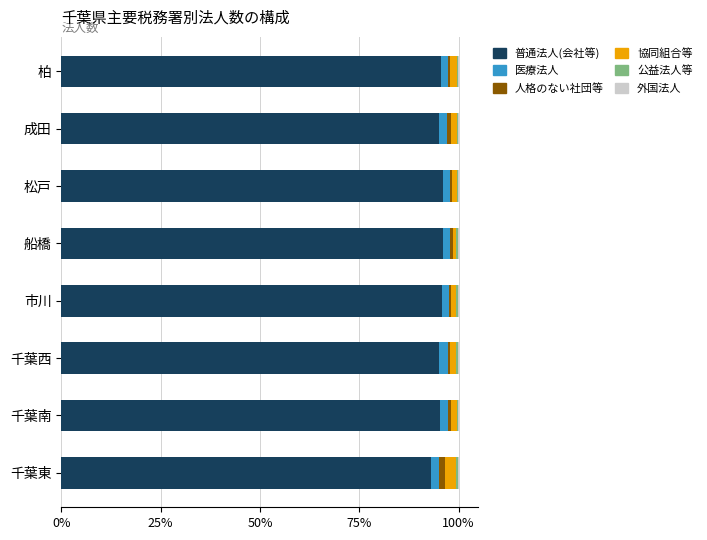

What is the highest value of the 普通法人(会社等) series?

96.2